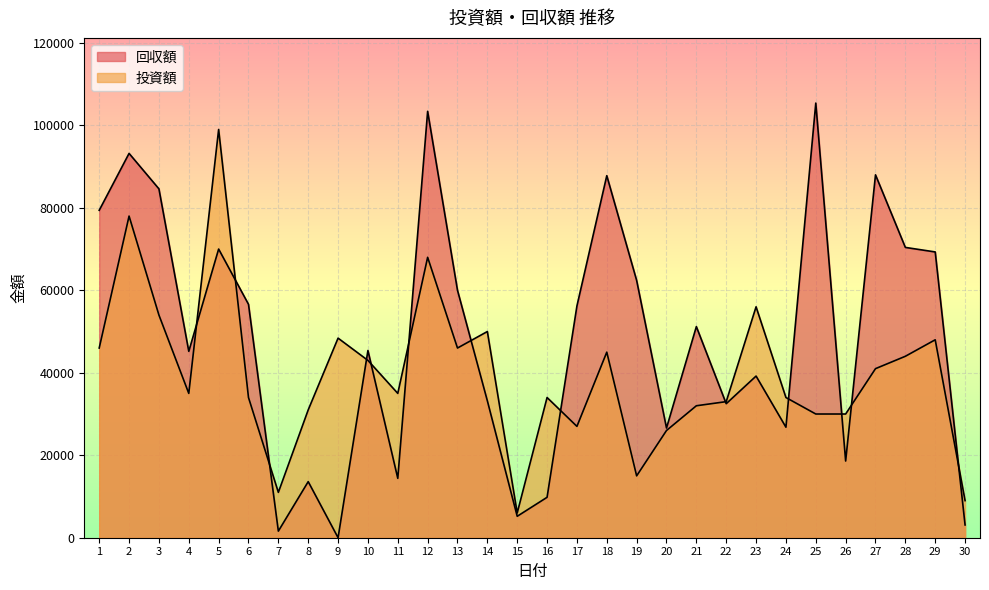

Which label corresponds to the smallest value in the chart?

9